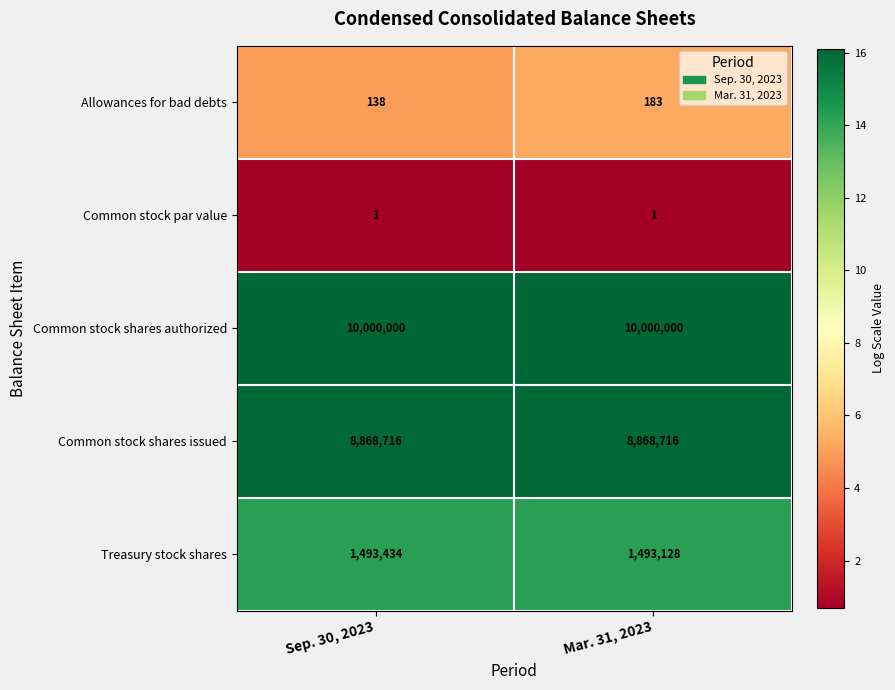

What is the sum of the Common stock shares issued values at Mar. 31, 2023 and Sep. 30, 2023?

17737432